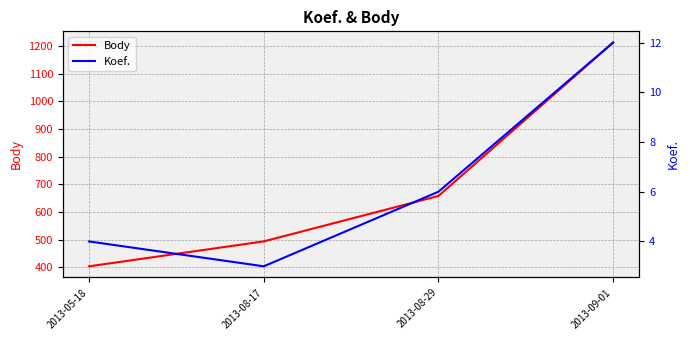

What is the lowest value of the Body series?

404